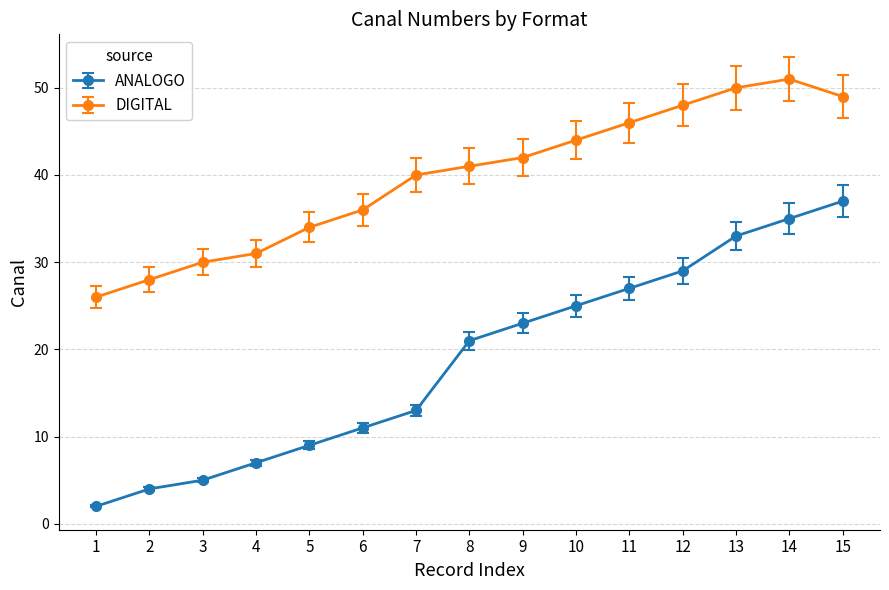

True or false: ANALOGO and DIGITAL cross at least once.

False